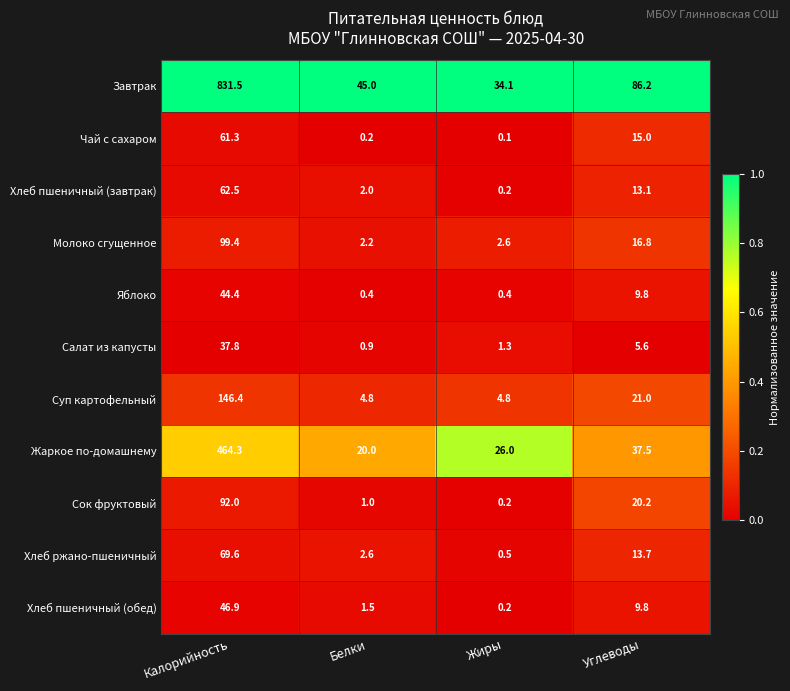

Count the number of data series in this chart.

11